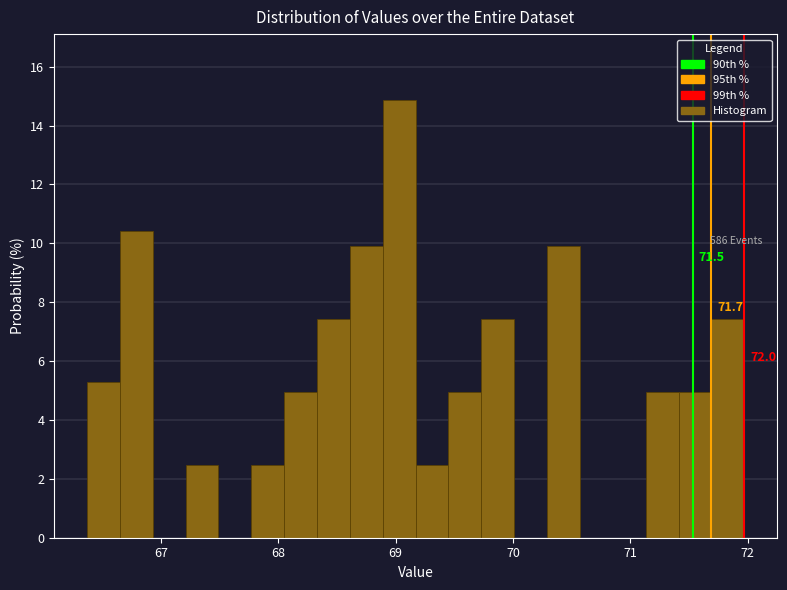

Around what value on the x-axis is the tallest bar? Give the approximate position of its centre, as read against the axis.

69.0